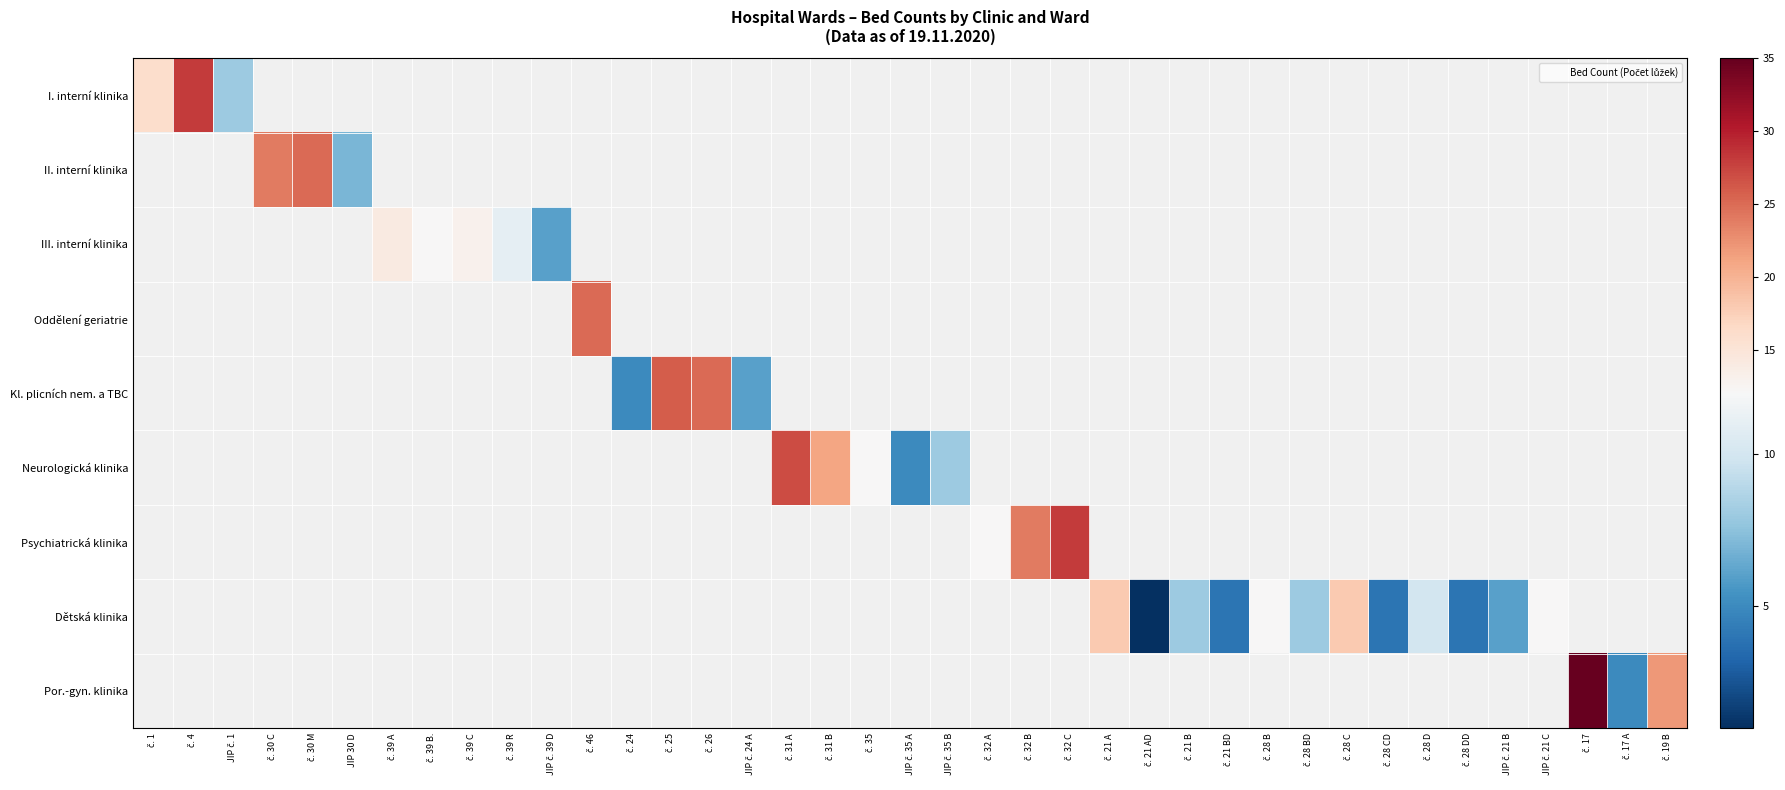

How many categories are shown in the chart?

39